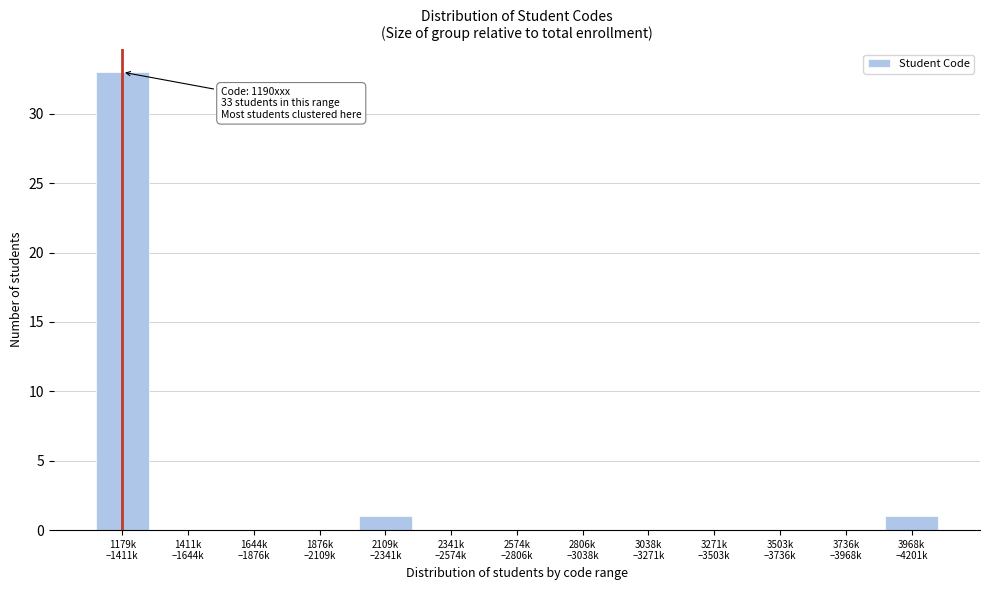

What is the greatest value displayed?

33